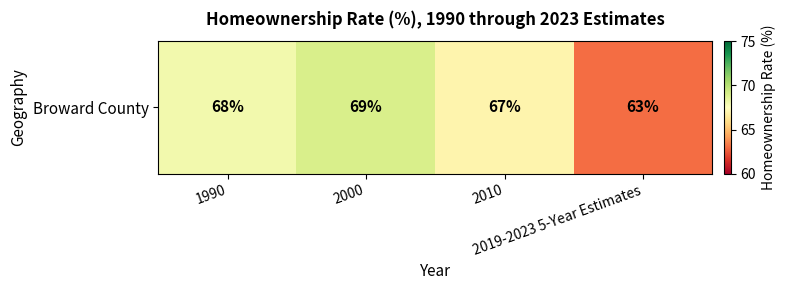

True or false: the data shows 67 at 2010.

True